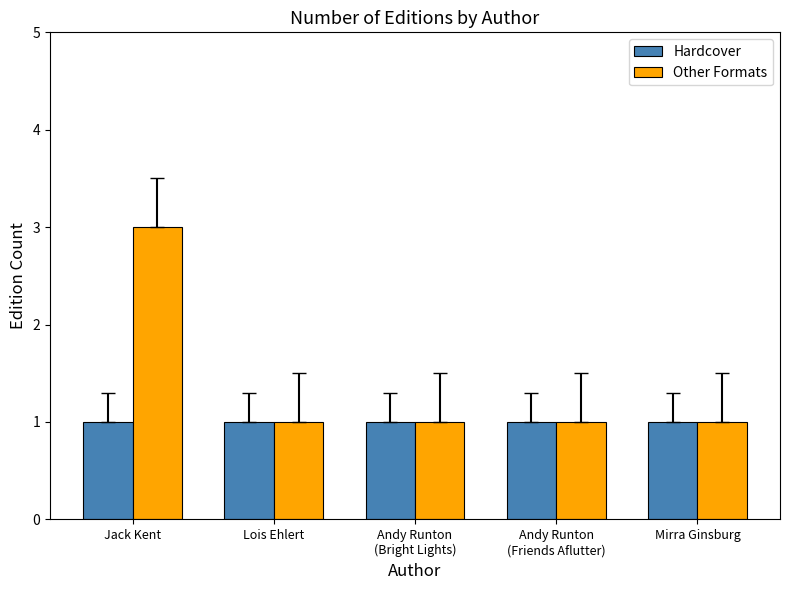

What is the average value of the Hardcover series?

1